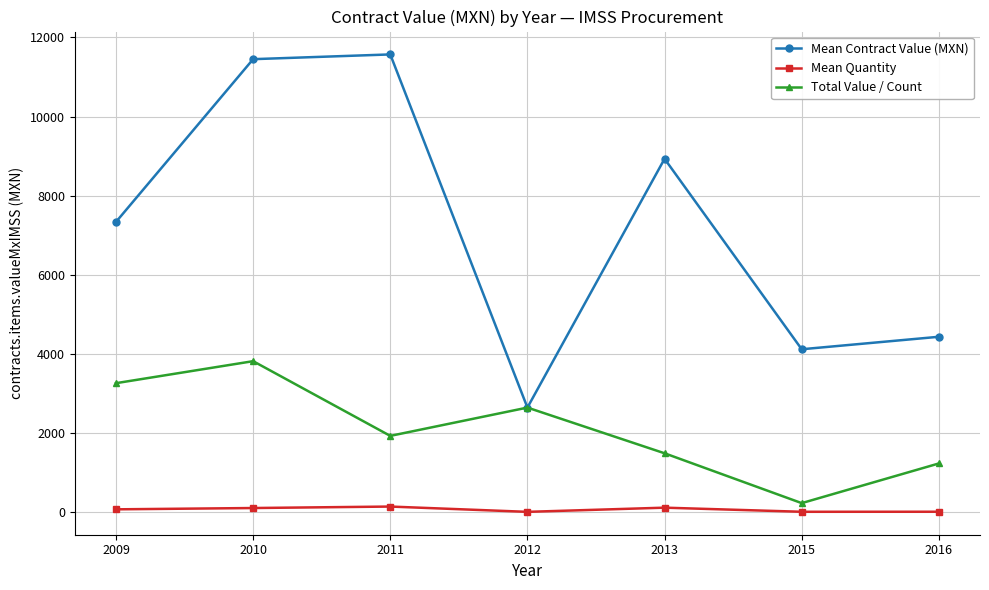

How many data points does each series have?

7